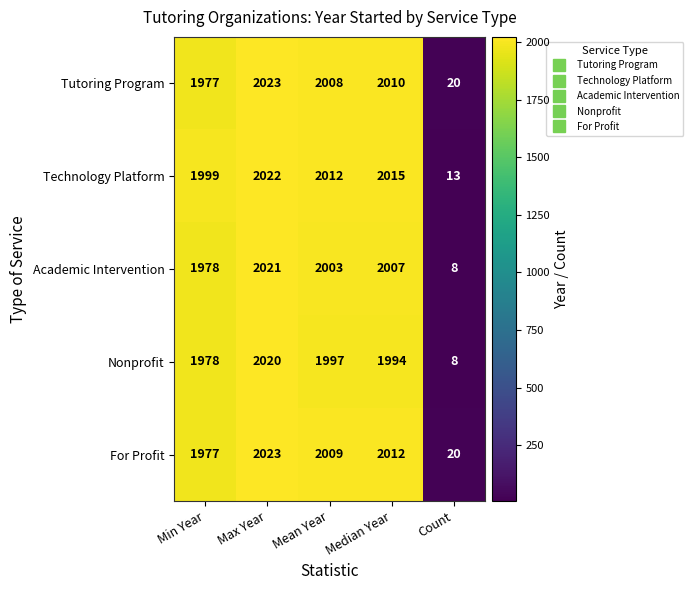

Which series has the largest total across all categories?

Technology Platform